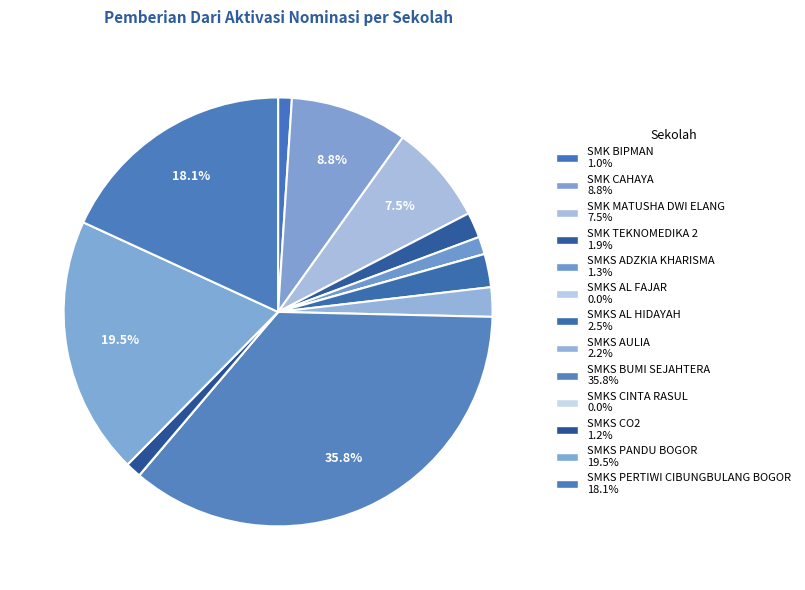

Which has a higher value, SMKS PANDU BOGOR or SMKS ADZKIA KHARISMA?

SMKS PANDU BOGOR